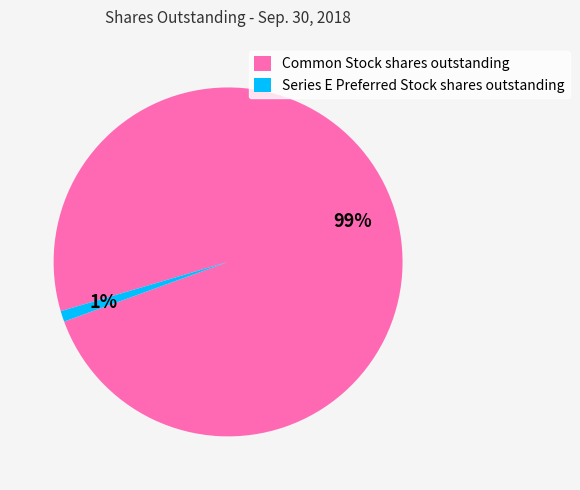

How many slices are in this pie chart?

2